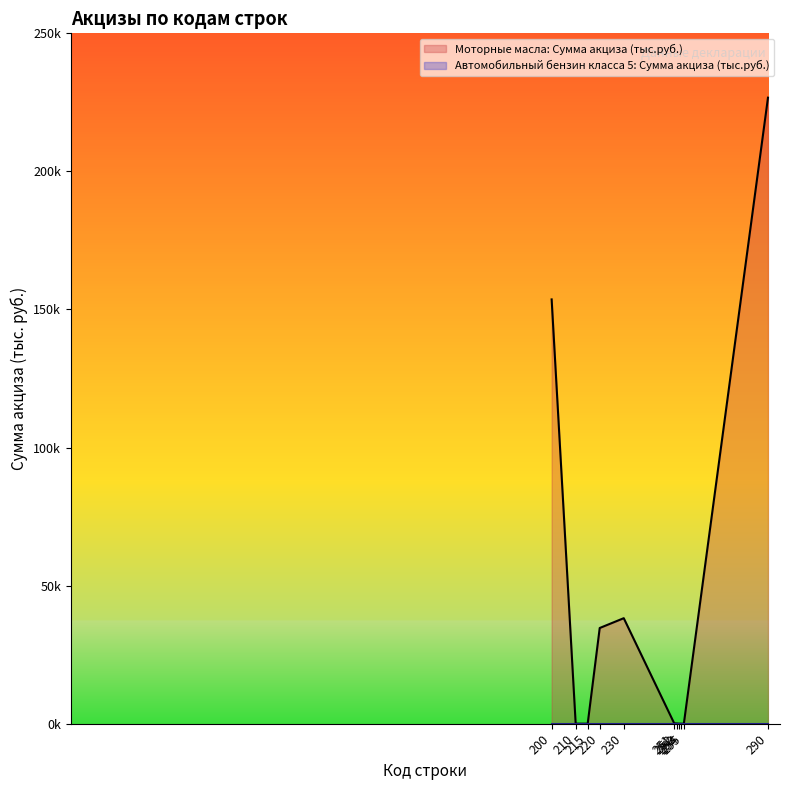

The Автомобильный бензин класса 5: Сумма акциза (тыс.руб.) series shows 0 at 230. True or false?

True